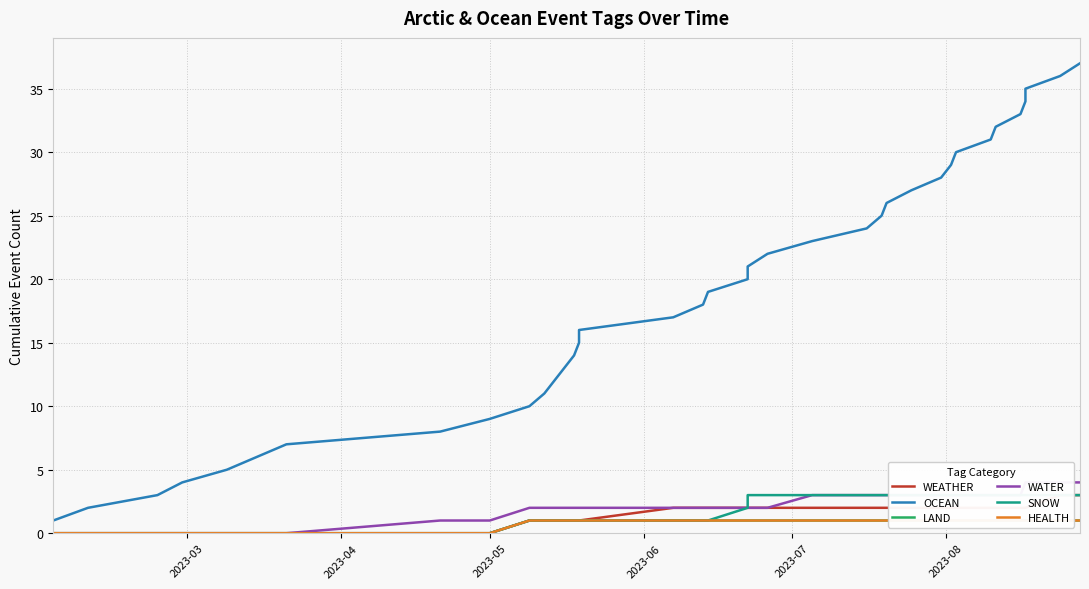

At which label does WATER reach its minimum?

2023-03